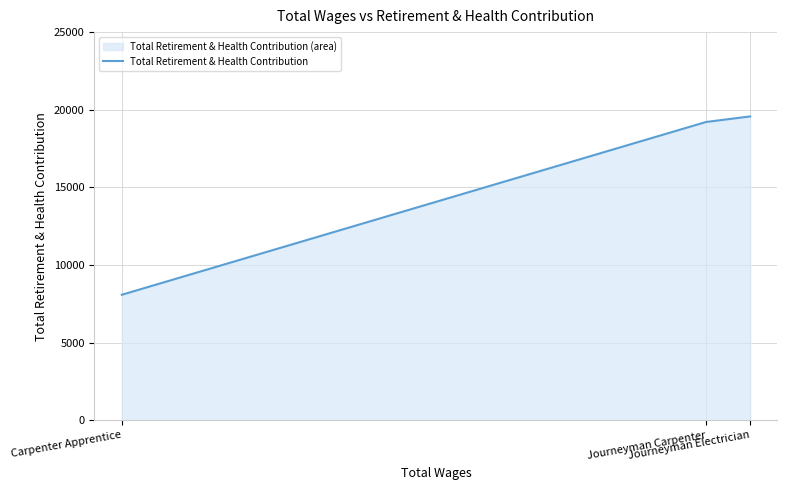

List the labels in order of value, smallest first.

Carpenter Apprentice, Journeyman Carpenter, Journeyman Electrician